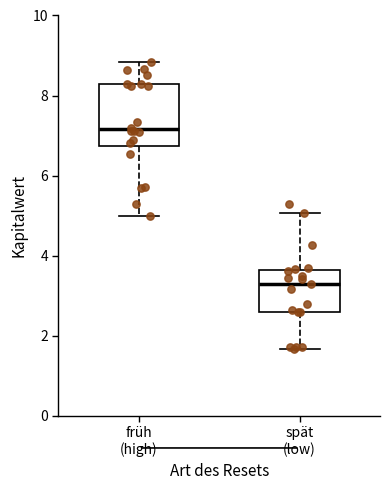

Reading left to right, transcribe this box plot: for each box, give where its median line is, the range the box spans, and where its two whiskers end, as read against the y-axis. The values are not printed on the chart, so give them approximately, as read against the axis.

früh (high): median 7.2, box 6.8 to 8.2, whiskers 5.0 to 8.8
spät (low): median 3.4, box 2.6 to 3.6, whiskers 1.6 to 5.0